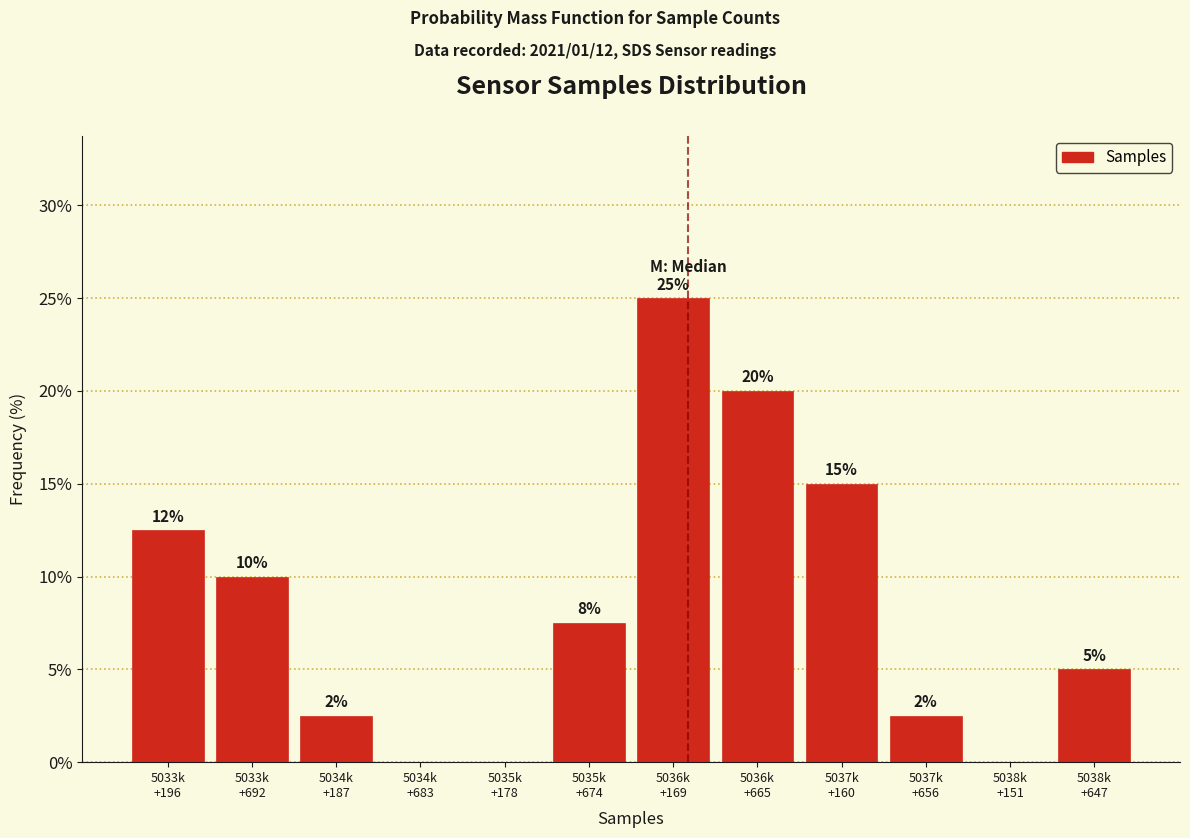

Are the bars horizontal?

No